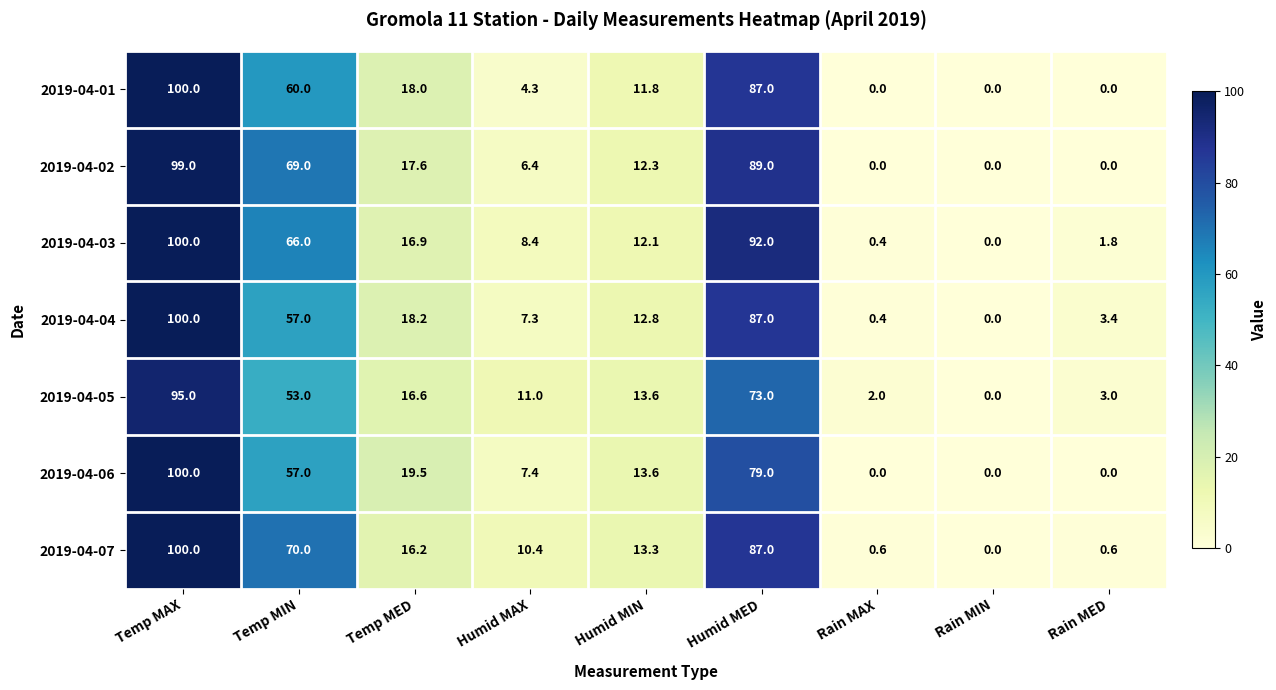

Is it true that 2019-04-07 equals 0.0 at Rain MIN?

True